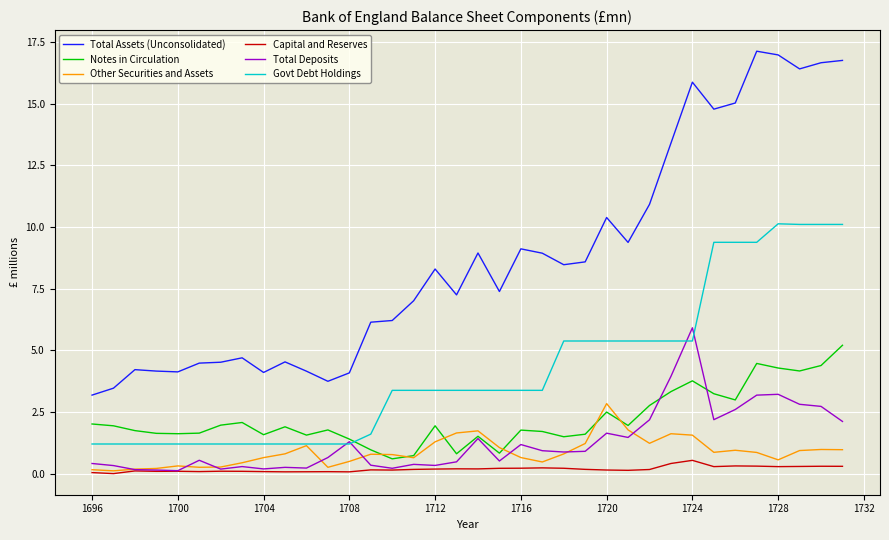

True or false: Total Assets (Unconsolidated) and Capital and Reserves cross at least once.

False